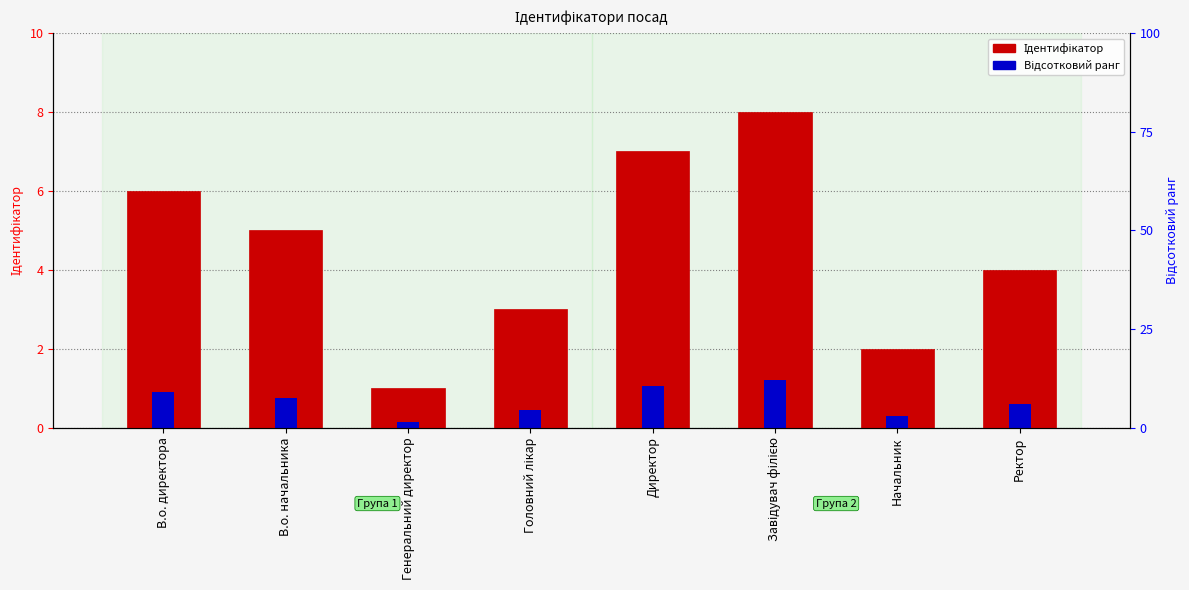

At how many categories does at least one series exceed 6?

2